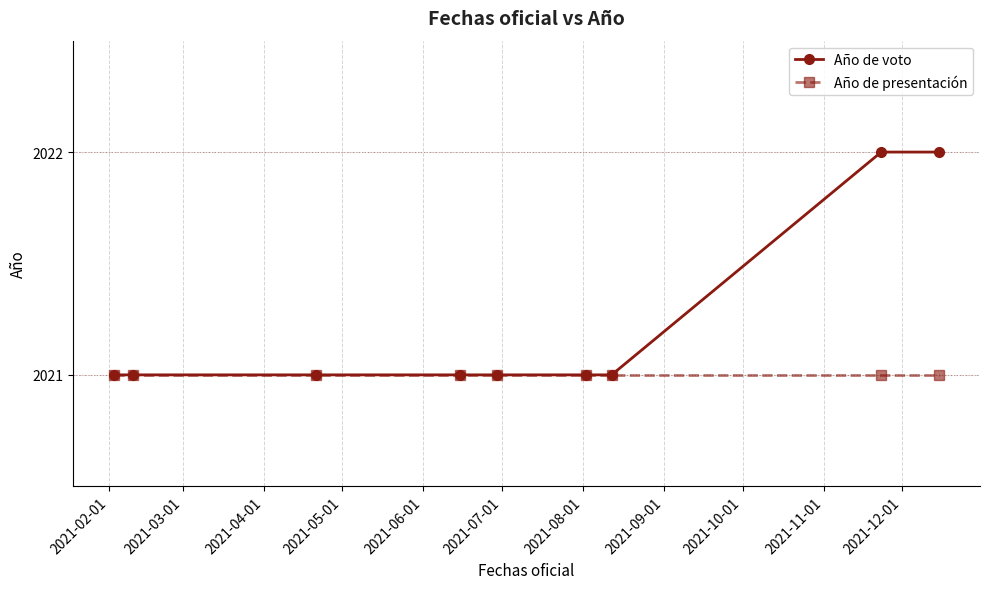

Which series has the largest range (max minus min)?

Año de voto